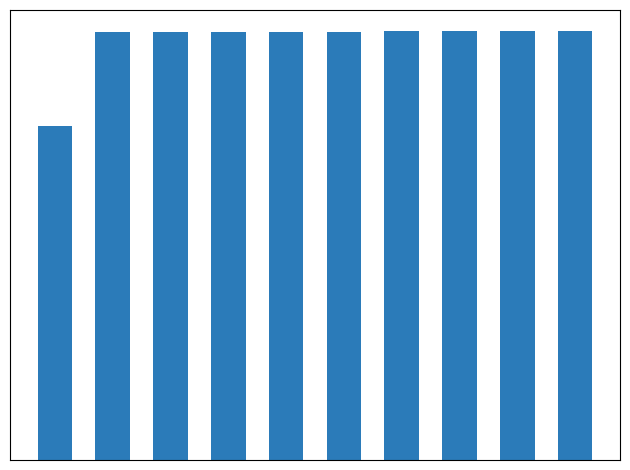

Does the chart contain any negative values?

No